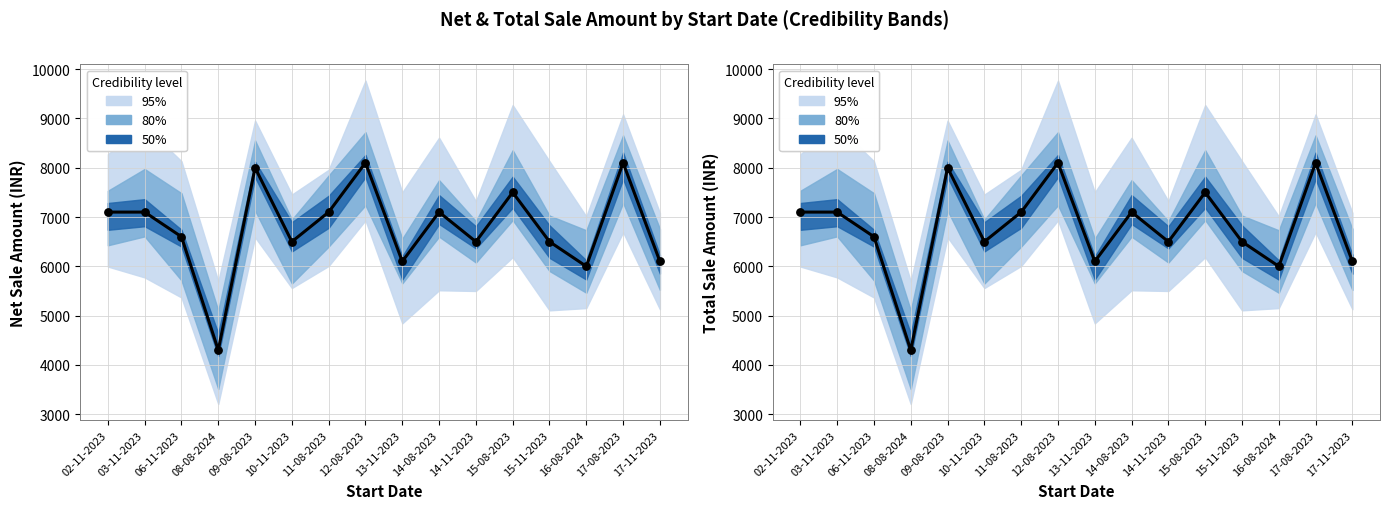

Is the value of Total Sale Amount at 09-08-2023 greater than the value of Net Sale Amount at 13-11-2023?

Yes